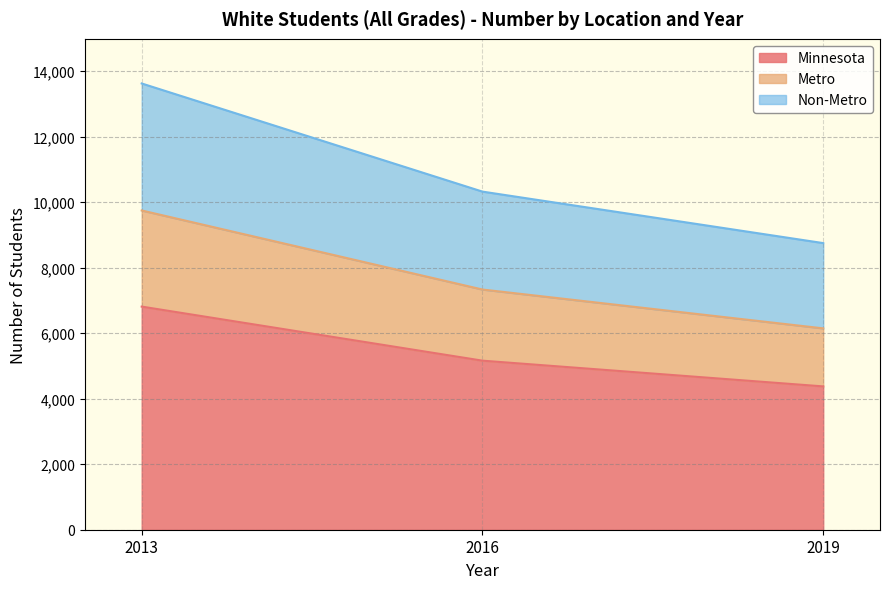

How many data points in Minnesota are above 5162?

1